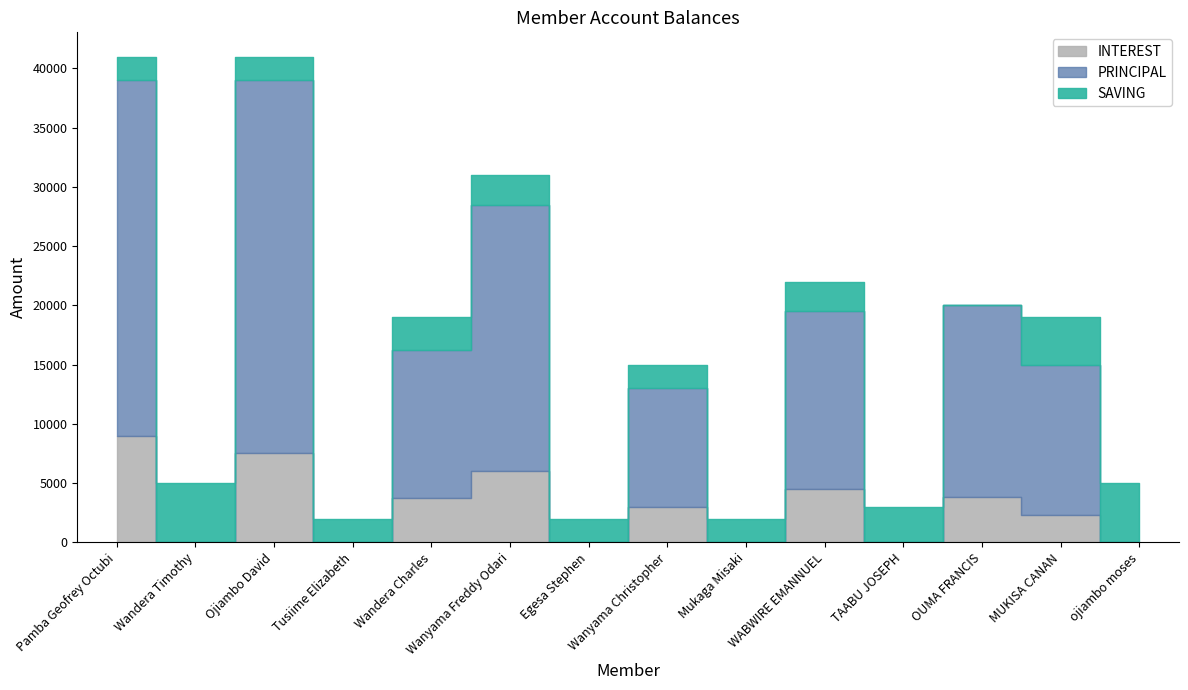

Does the chart display data point markers on the line(s)?

No